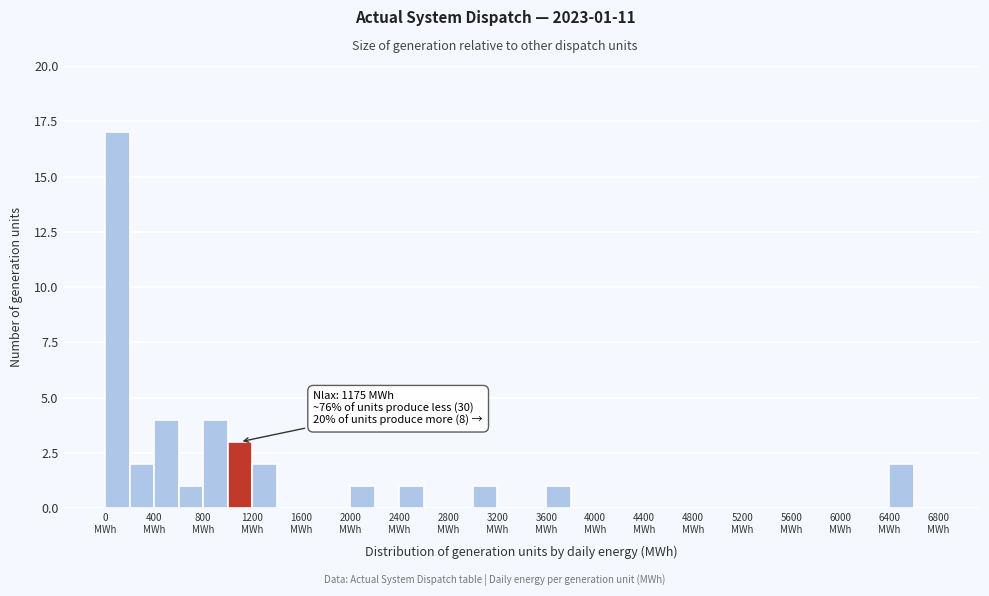

Which range on the x-axis has the tallest bar?

0 to 200